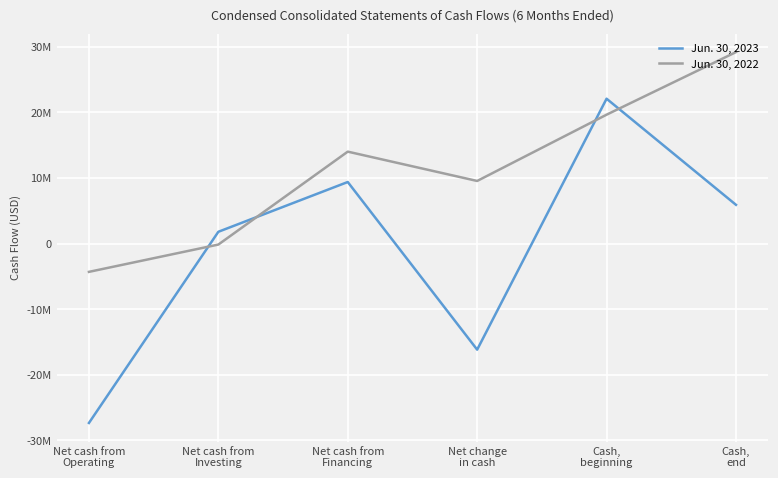

What are all the series names shown in the legend?

Jun. 30, 2023, Jun. 30, 2022